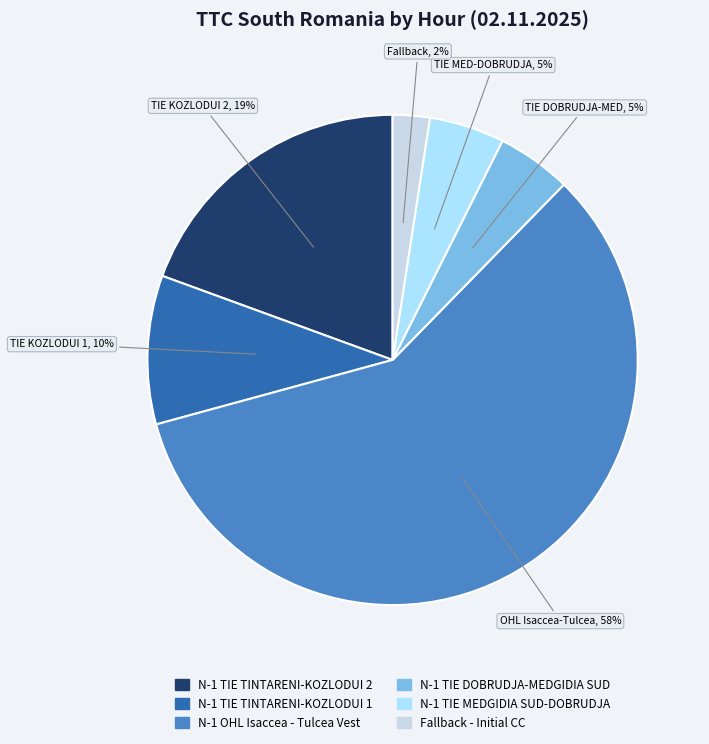

How many segments does this pie chart have?

6